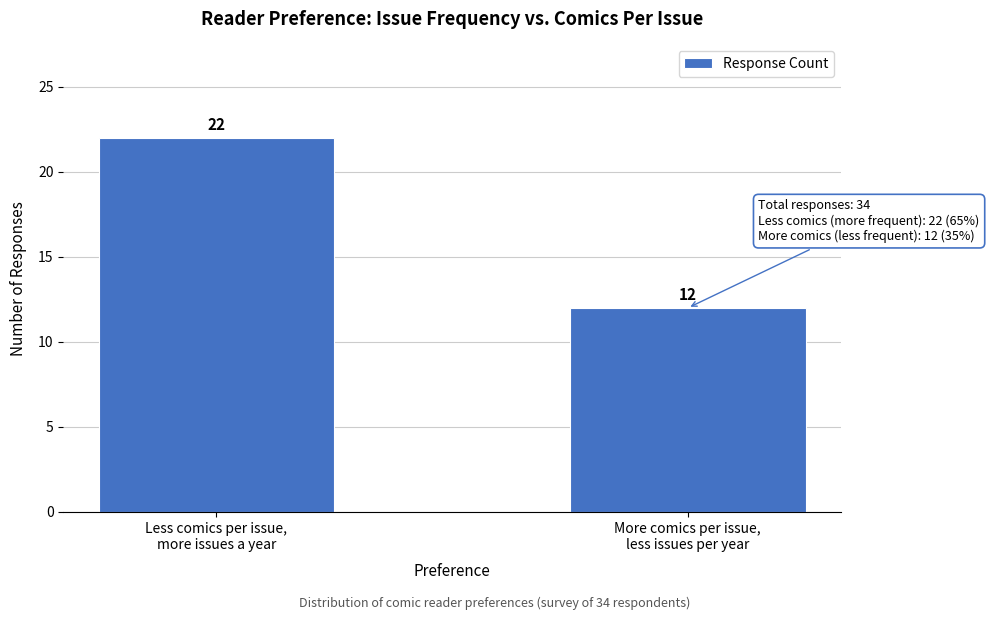

Reading left to right, what are all the values shown in this chart?

22	12